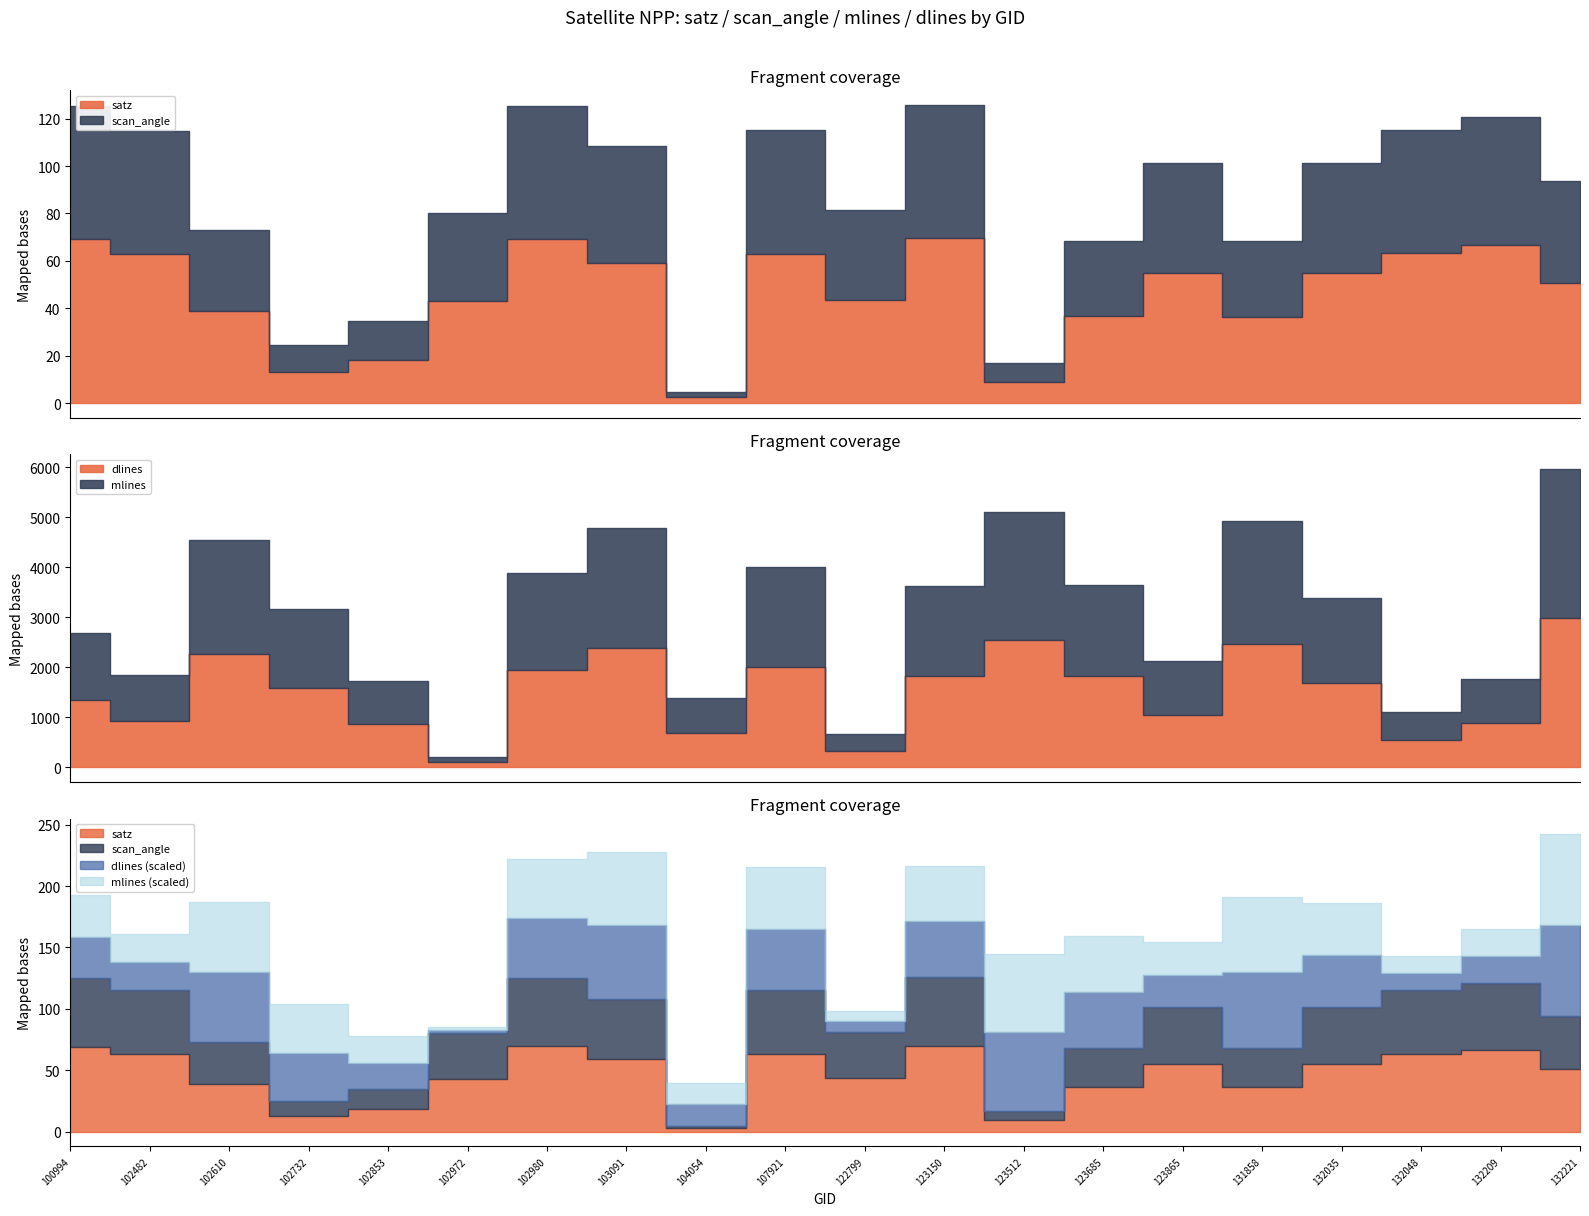

What is the value of the dlines point at the 7th from the left?

1937.0